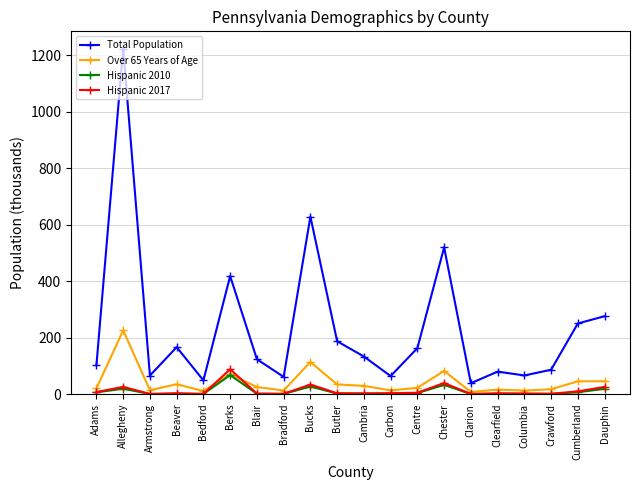

True or false: Hispanic 2010 and Total Population intersect in this chart.

False